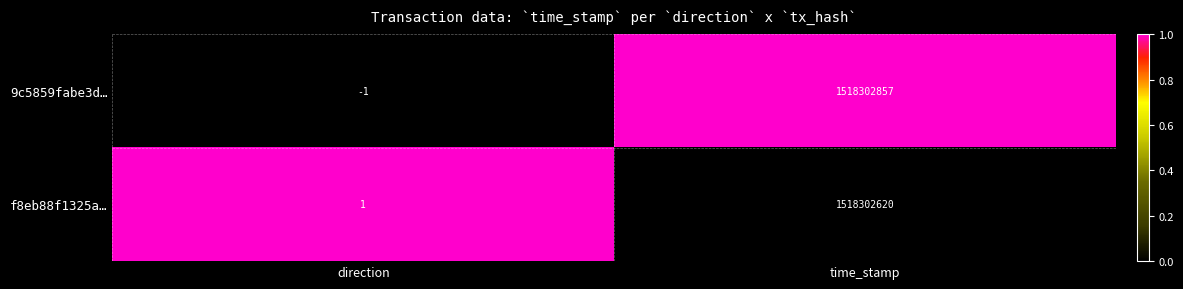

Reading left to right, transcribe all the data shown in this chart.

9c5859fabe3d…: direction=-1	time_stamp=1518302857
f8eb88f1325a…: direction=1	time_stamp=1518302620